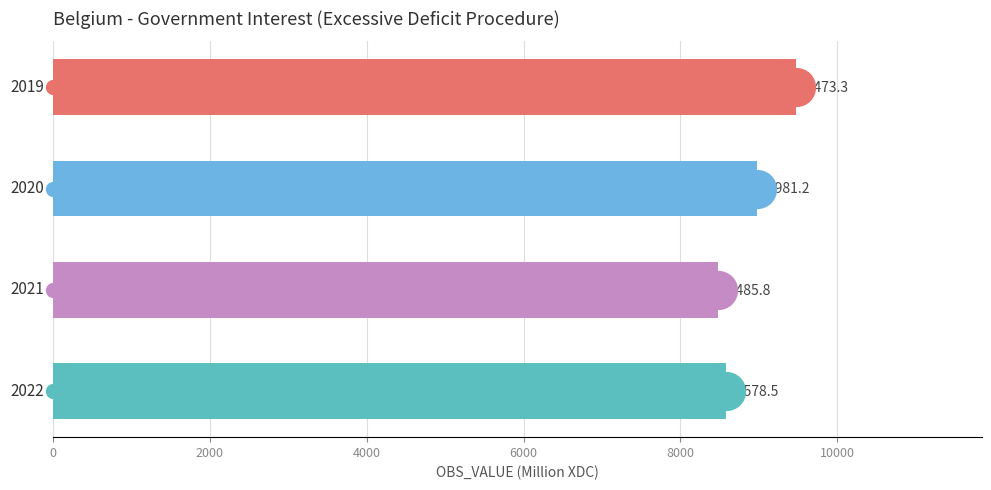

What is the smallest value displayed?

8485.8